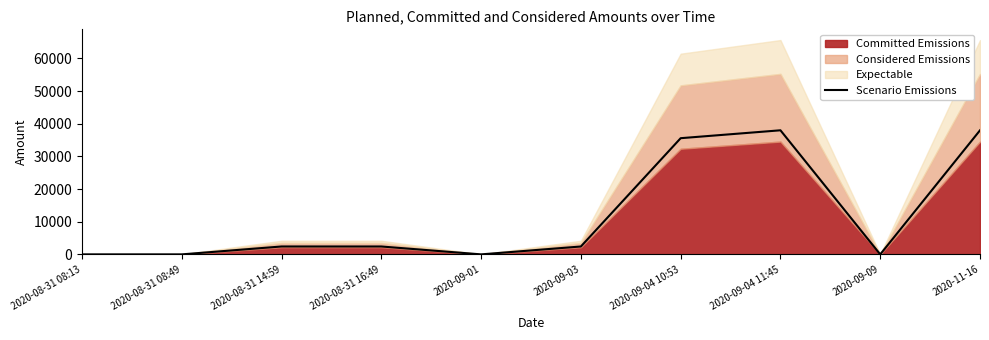

What is the sum of the values at 2020-09-09 and 2020-08-31 14:59?

2417.8